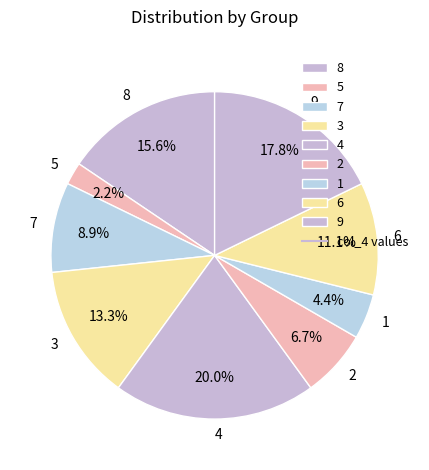

Is there a majority slice in this chart?

No